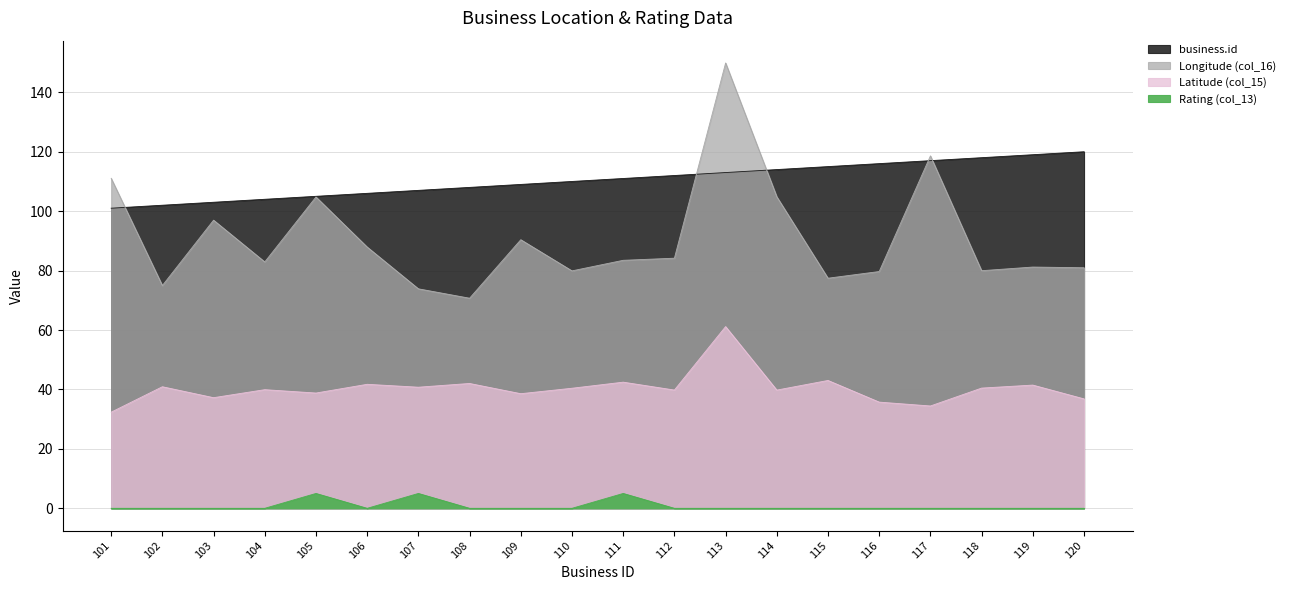

How many lines are shown in the chart?

4